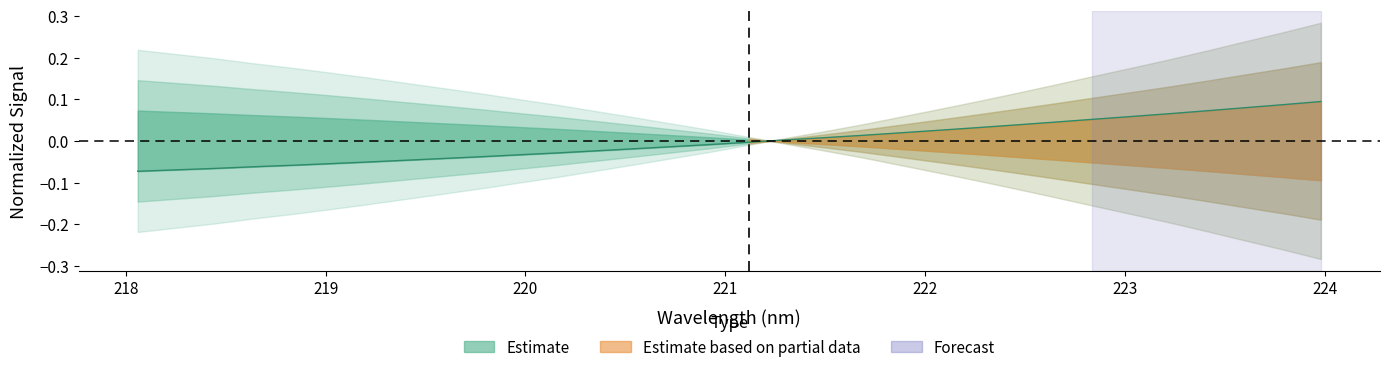

How many values are above zero?

15